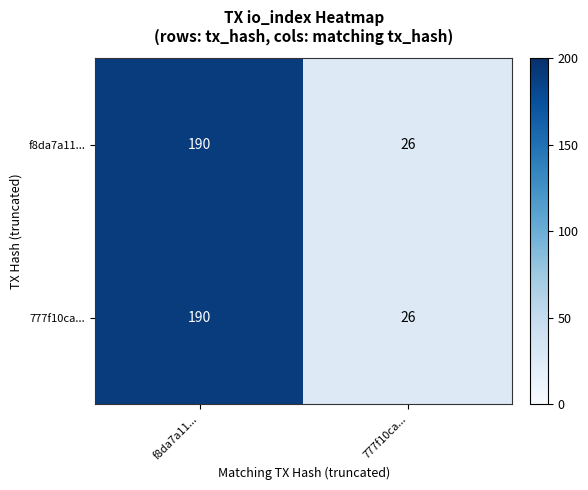

Reading left to right, list all the values displayed in this chart.

f8da7a11...: f8da7a11...=190	777f10ca...=26
777f10ca...: f8da7a11...=190	777f10ca...=26